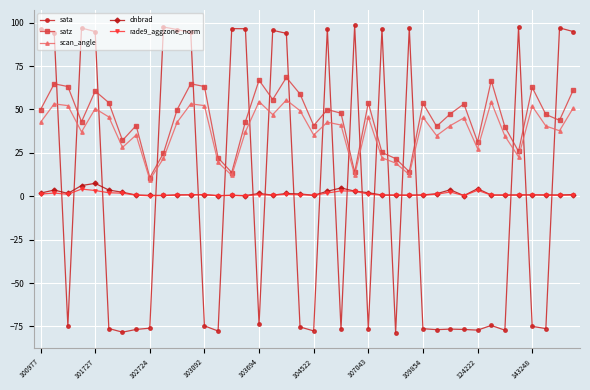

True or false: satz has more than 2 interior local peaks.

True